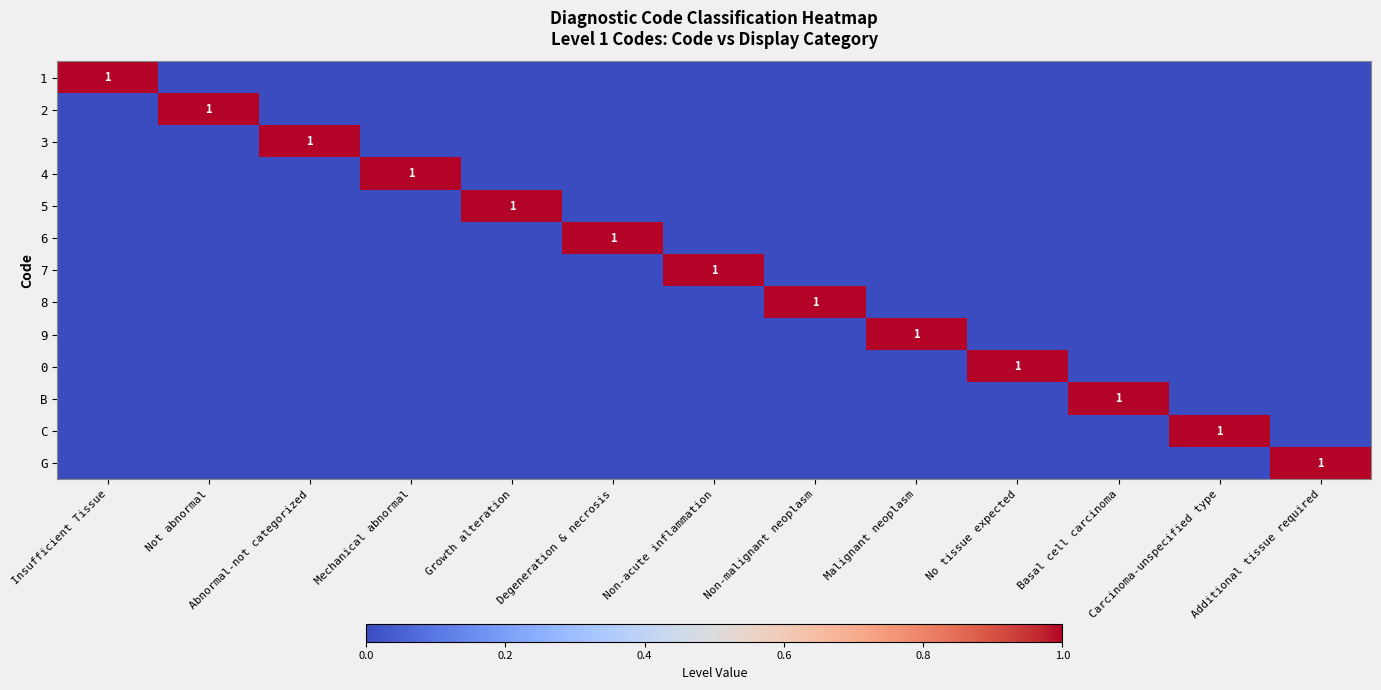

Is it true that 1 equals 1 at Insufficient Tissue?

True